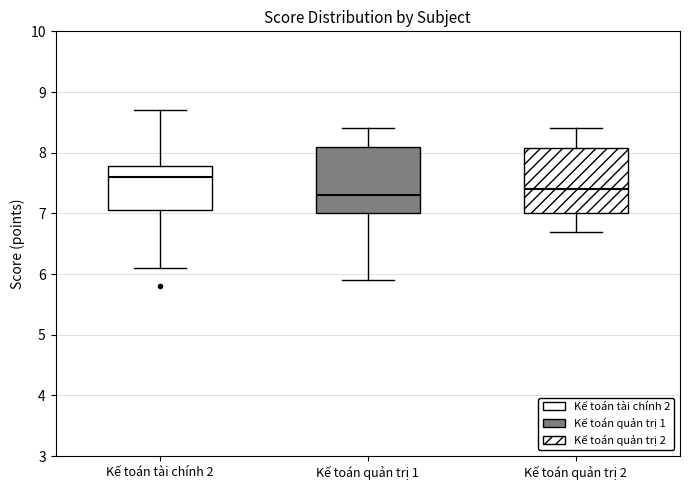

Which box has the lowest median line?

Kế toán quản trị 1